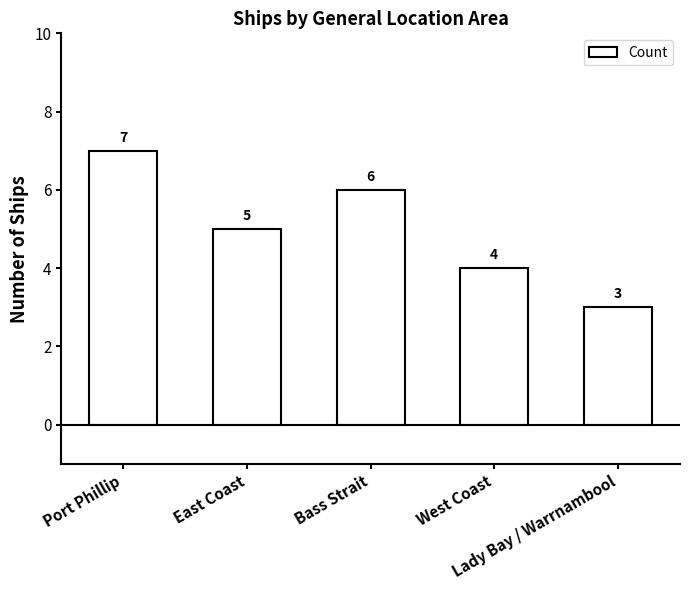

What is the label of the 5th bar from the right?

Port Phillip